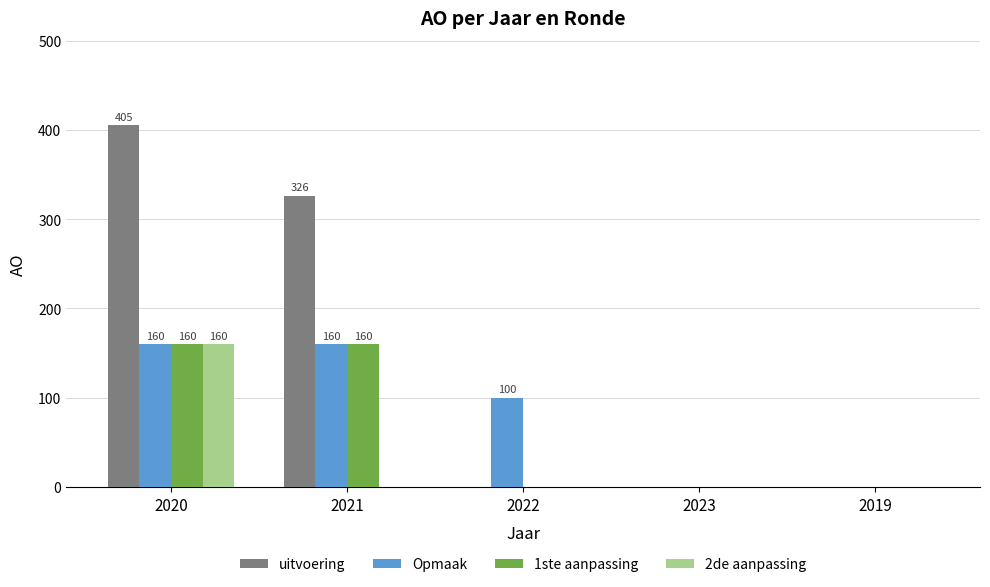

Reading left to right, what are all the values shown in this chart?

uitvoering: 2020=405	2021=326	2022=0	2023=0	2019=0
Opmaak: 2020=160	2021=160	2022=100	2023=0	2019=0
1ste aanpassing: 2020=160	2021=160	2022=0	2023=0	2019=0
2de aanpassing: 2020=160	2021=0	2022=0	2023=0	2019=0